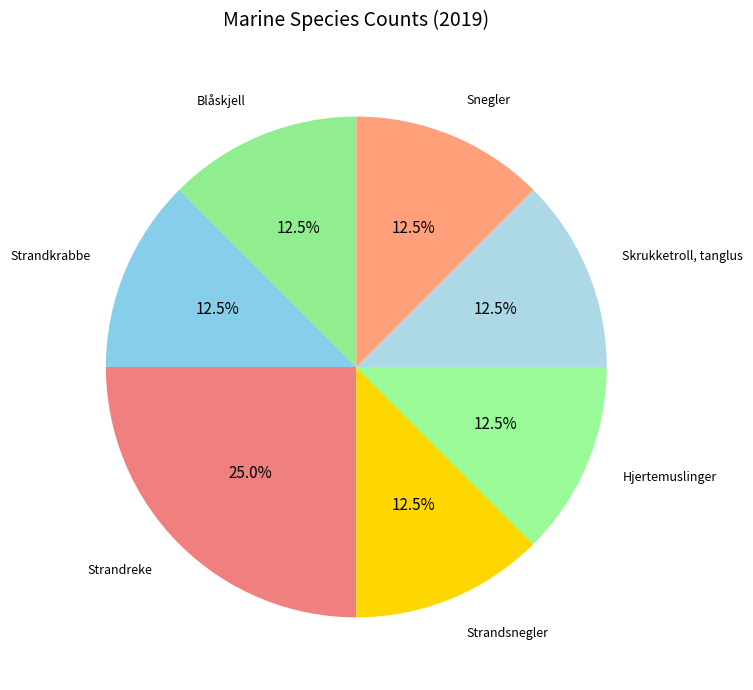

Is the sum of Strandsnegler and Skrukketroll, tanglus greater than half?

No